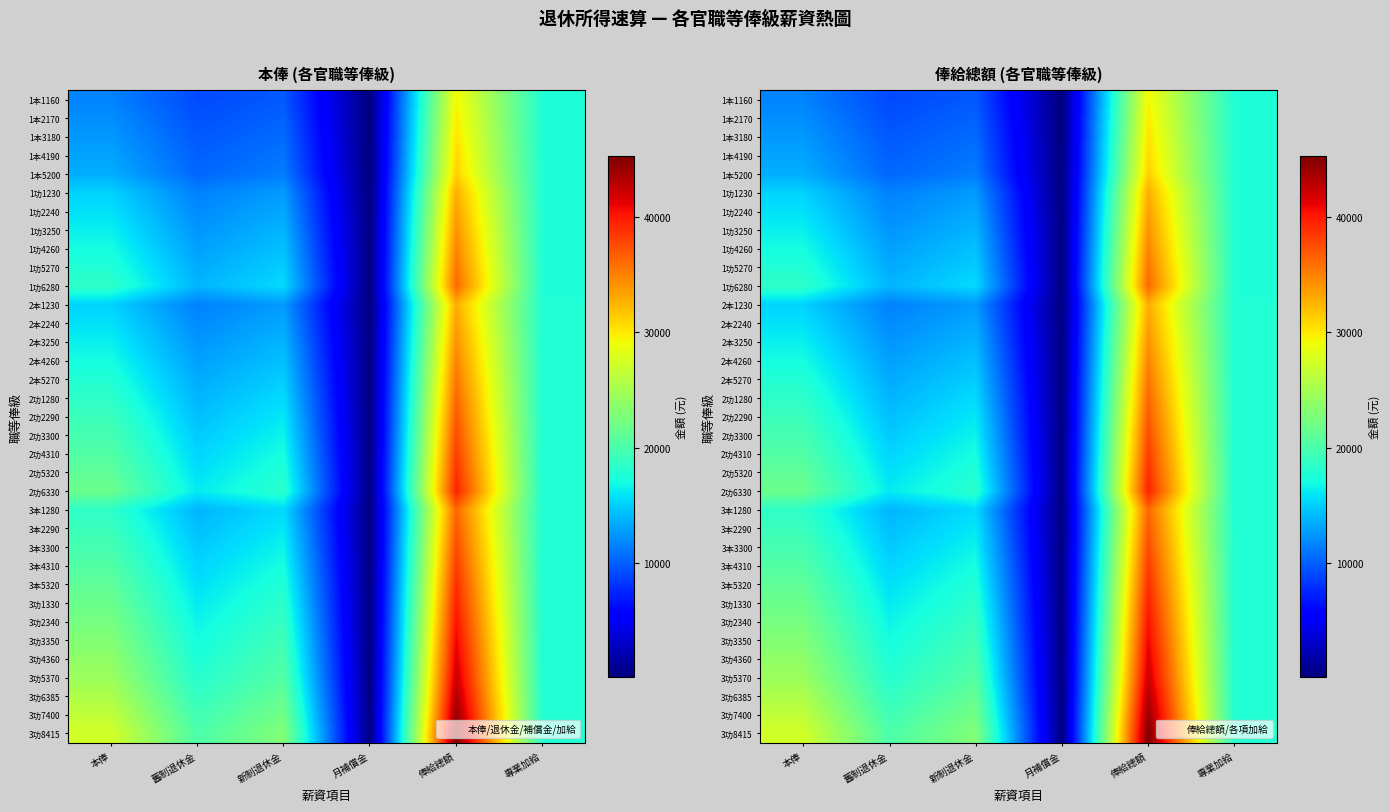

Which label corresponds to the smallest value in the chart?

月補償金